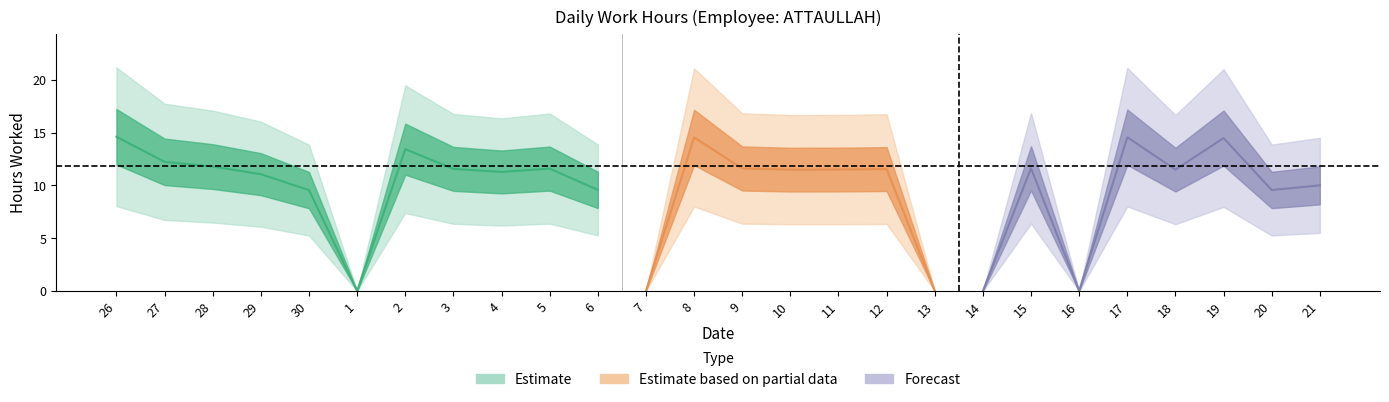

At which category does the data reach its first local valley?

1